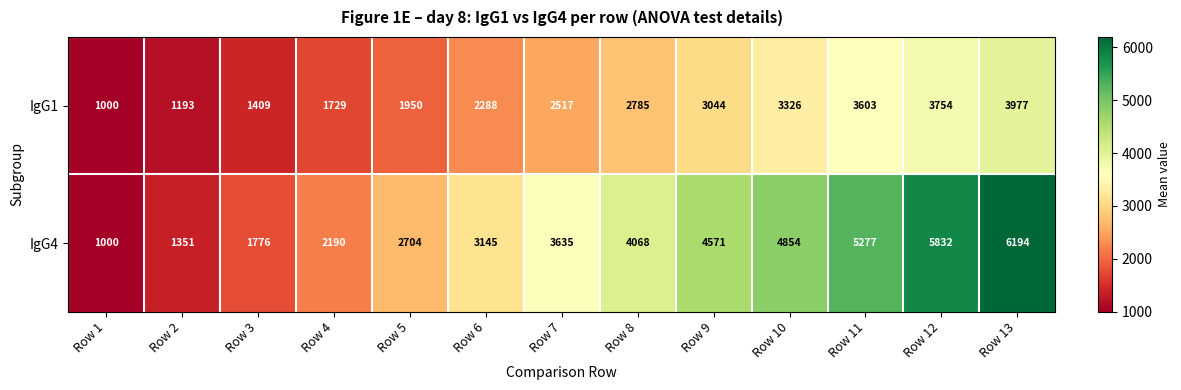

Is it true that IgG4 equals 2704 at Row 5?

True